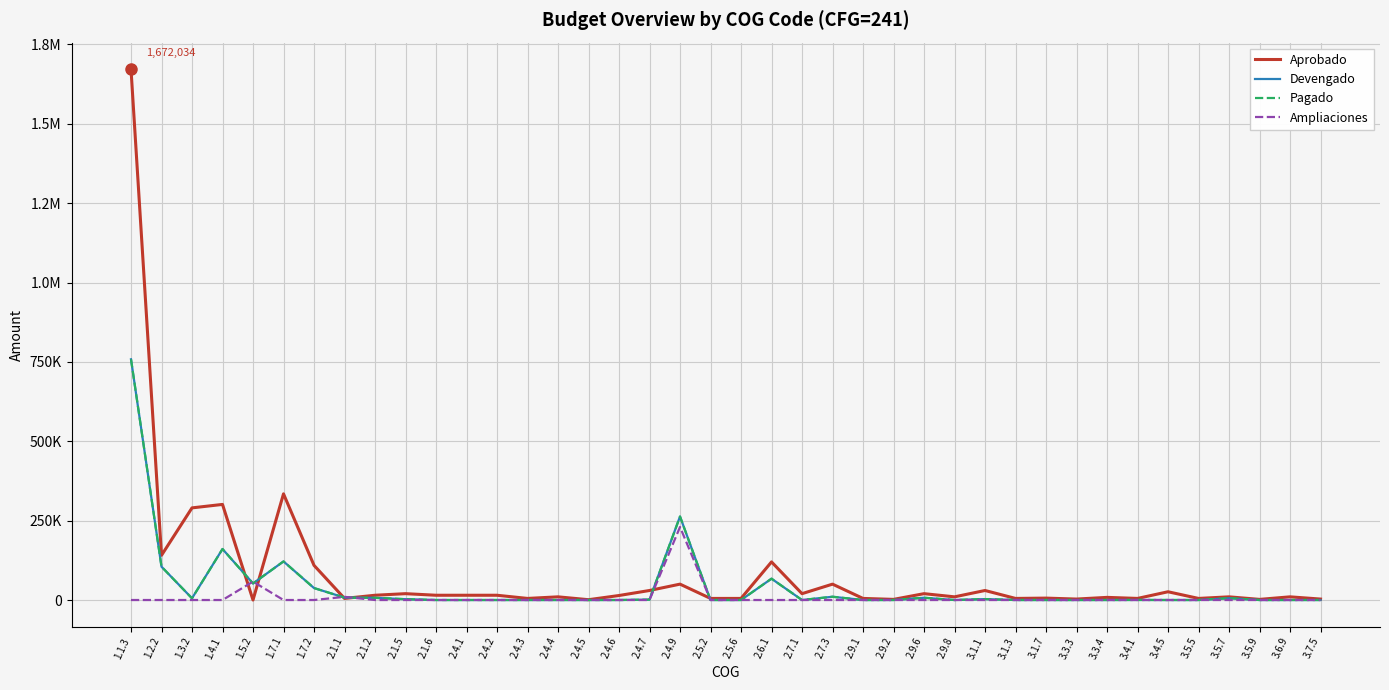

What is the value of the Devengado point at the 10th from the left?

2610.0